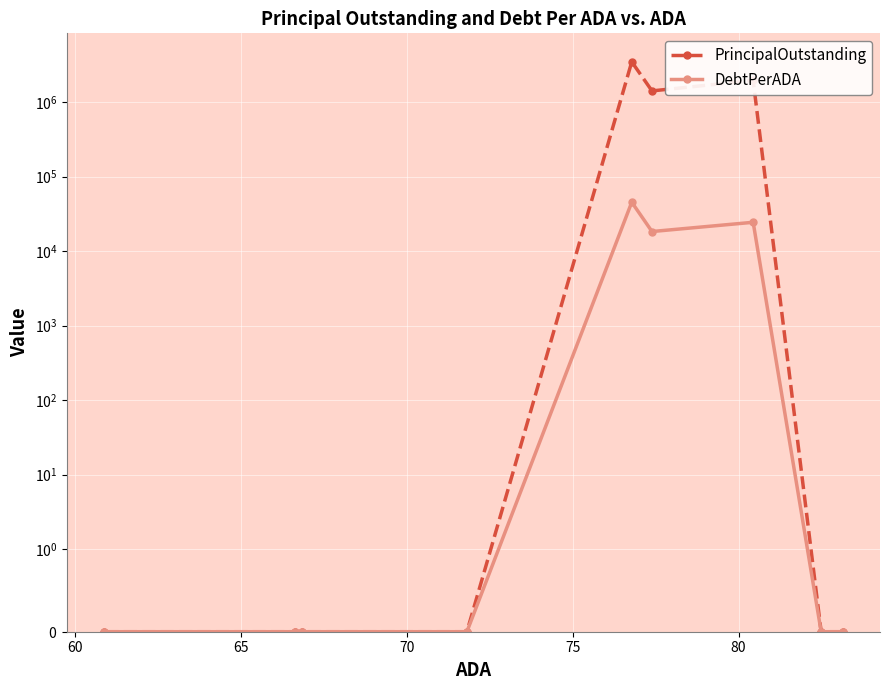

List the series in order of their overall mean, highest first.

PrincipalOutstanding, DebtPerADA